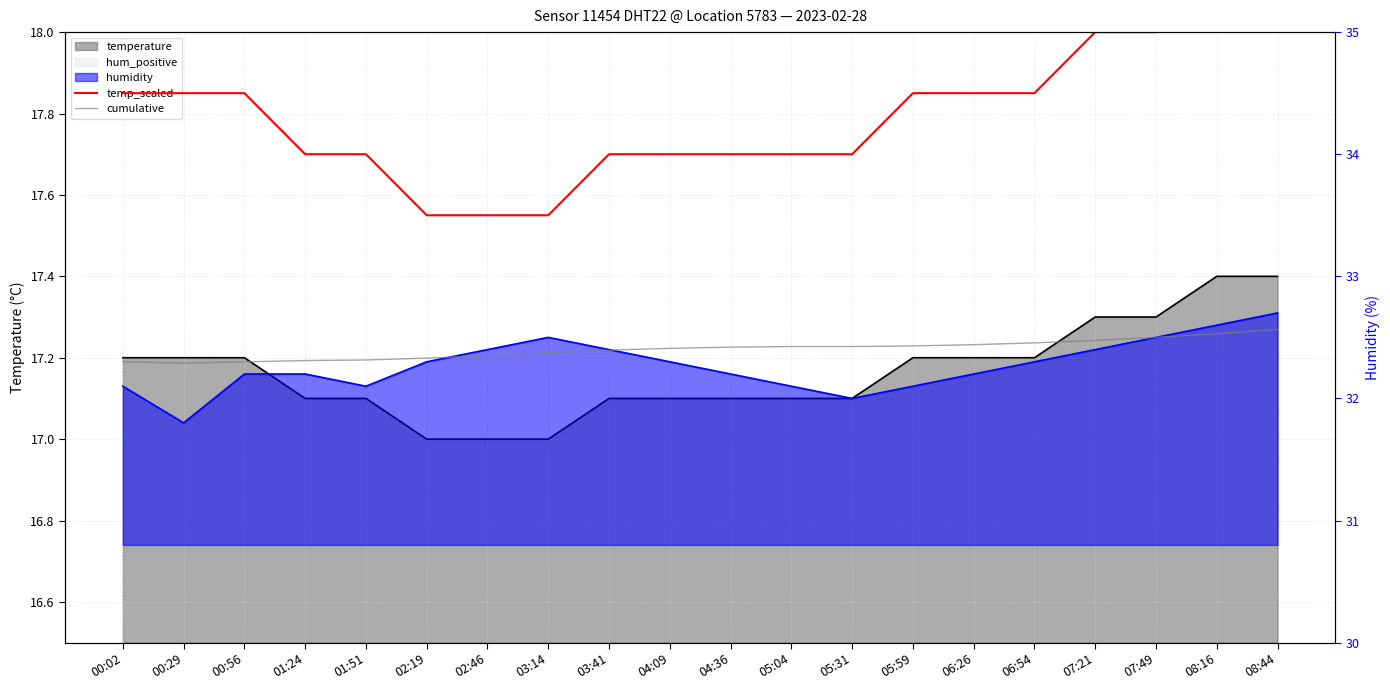

Which series changed the most between 02:19 and 03:14?

humidity_line